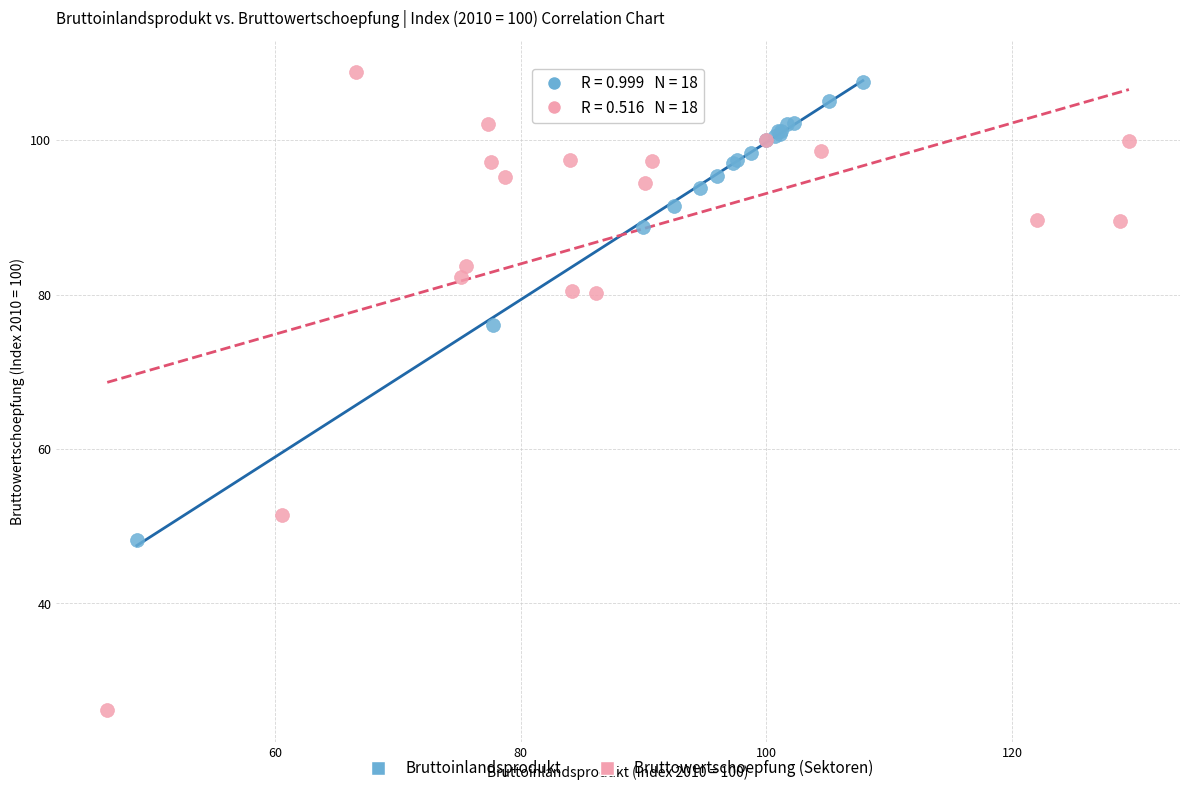

Which series contains the lowest Y value?

Bruttowertschoepfung (Sektoren)